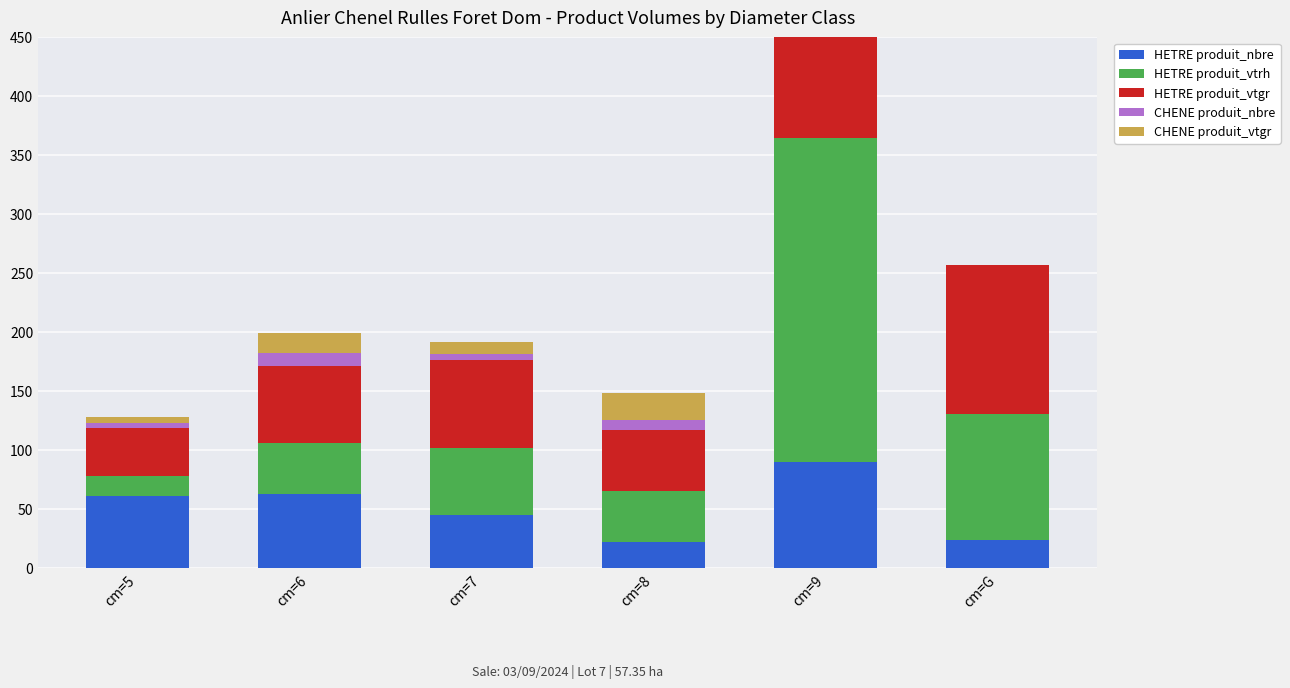

Is the value of CHENE produit_vtgr at cm=7 greater than the value of HETRE produit_vtrh at cm=7?

No